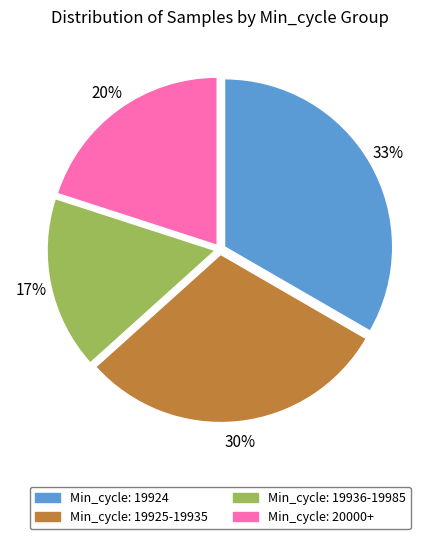

Is there any slice that represents more than half of the pie?

No